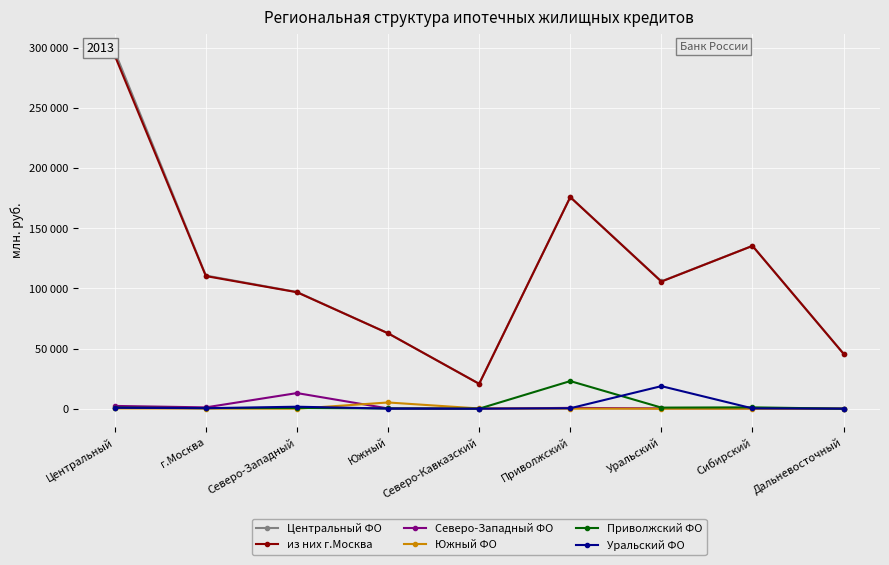

Where does the из них г.Москва series first go above 105624?

Центральный